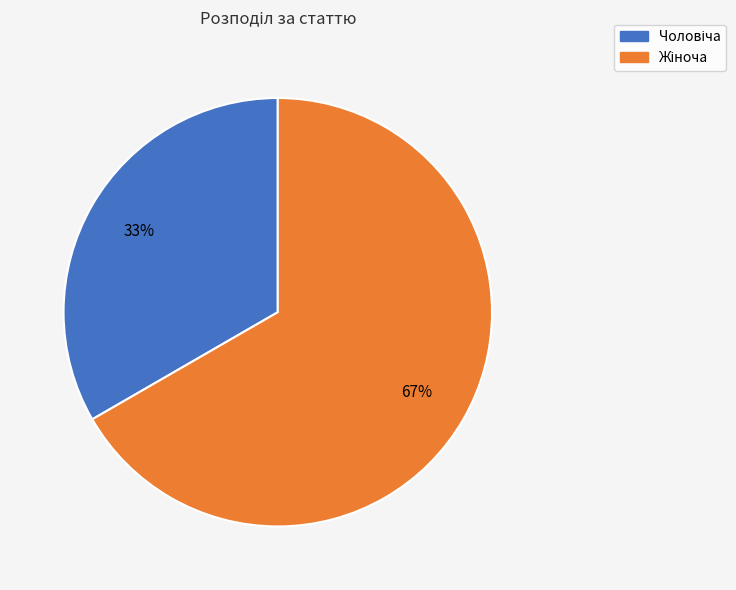

Does any single category account for the majority?

Yes